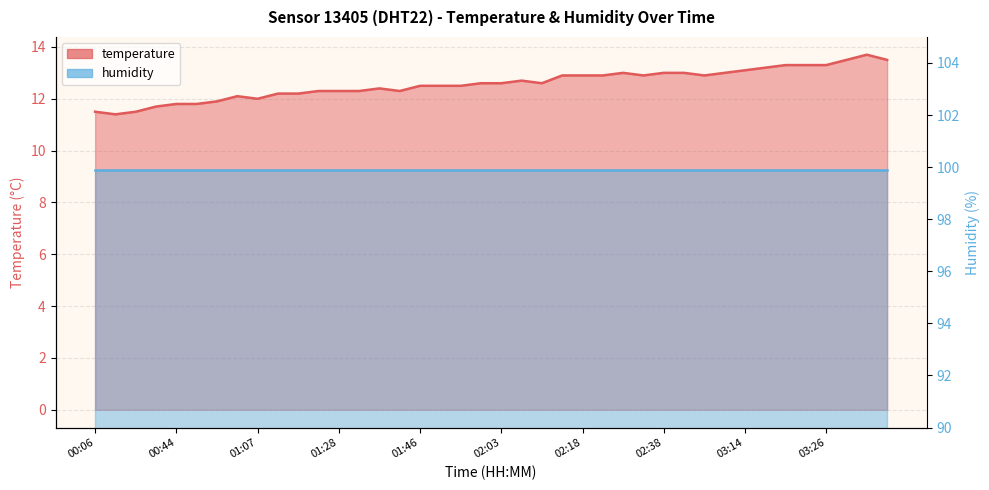

Read the value at 00:21.

11.7